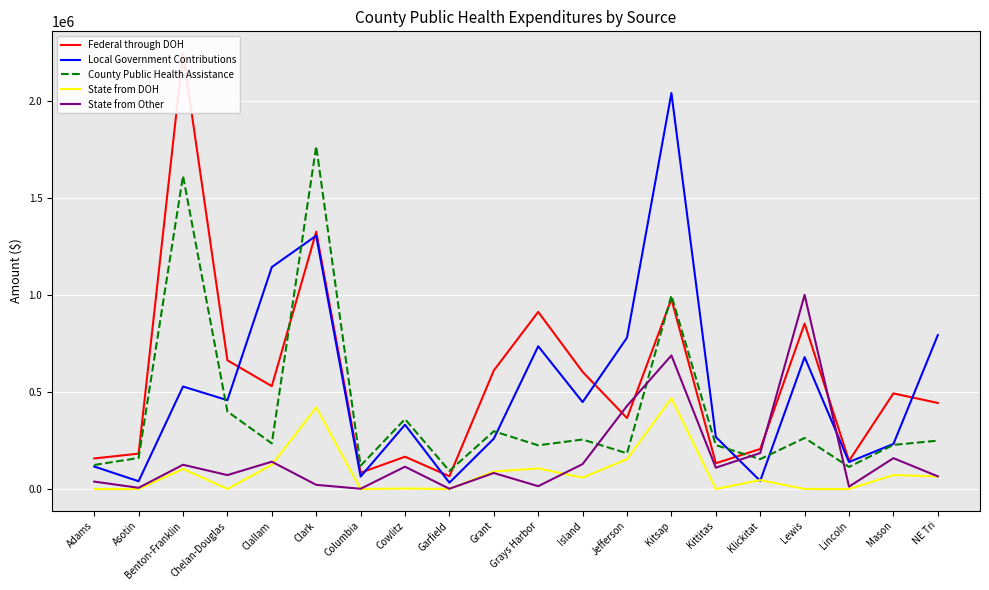

Reading right to left, transcribe all the data shown in this chart.

Federal through DOH: 443703.0	492816.0	144920.0	852929.0	206206.0	132759.0	978983.0	365599.0	603744.0	912978.0	610982.0	65809.0	166393.0	83858.0	1326197.0	530159.0	663459.0	2247096.0	182314.0	157552.0
Local Government Contributions: 793390.0	232095.0	139011.0	679776.0	41808.0	268062.0	2041232.0	780081.0	448078.0	735942.0	259501.0	32502.0	331291.0	64054.0	1305848.0	1144076.0	457819.0	528407.0	40060.0	115817.0
County Public Health Assistance: 249303.0	227447.0	113917.0	263134.0	153784.0	226284.0	997474.0	184080.0	255224.0	225156.0	297761.0	93154.0	360278.9	119991.0	1767342.0	235048.0	399634.0	1614337.0	159890.0	123906.0
State from DOH: 64529.0	71755.0	0.0	0.0	46096.0	0.0	467814.0	153963.0	58465.0	106275.0	90059.0	0.0	2405.0	0.0	420700.0	124586.0	0.0	103743.0	0.0	0.0
State from Other: 65180.0	158962.0	12206.0	1000601.0	185404.0	109955.0	688497.0	428357.0	128445.0	14567.0	82537.0	1240.0	114943.0	1205.0	21456.0	140699.0	71730.0	124974.0	6211.0	38117.0